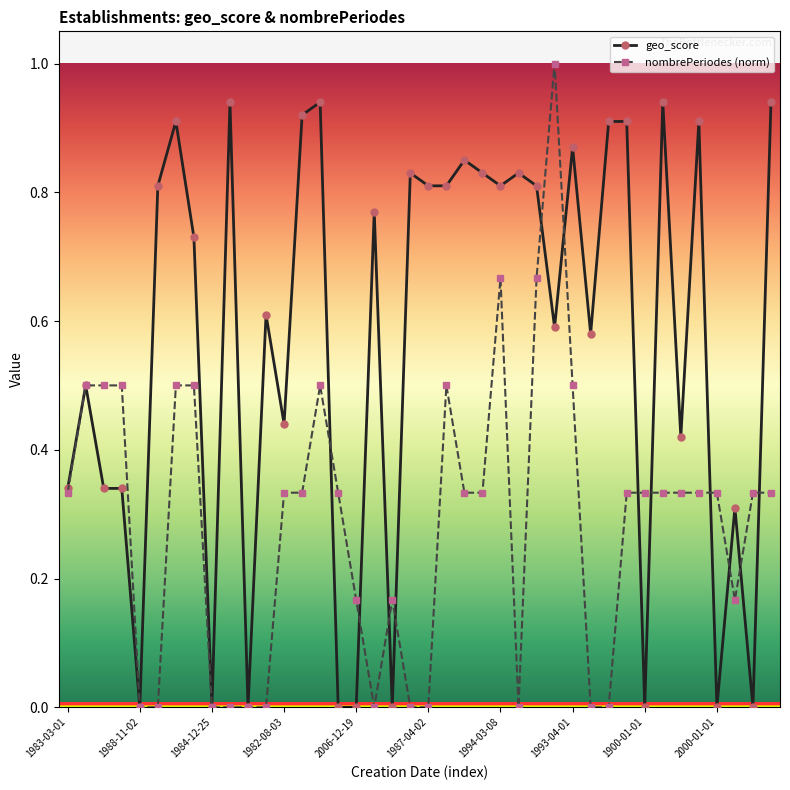

Which series has the largest total across all categories?

geo_score